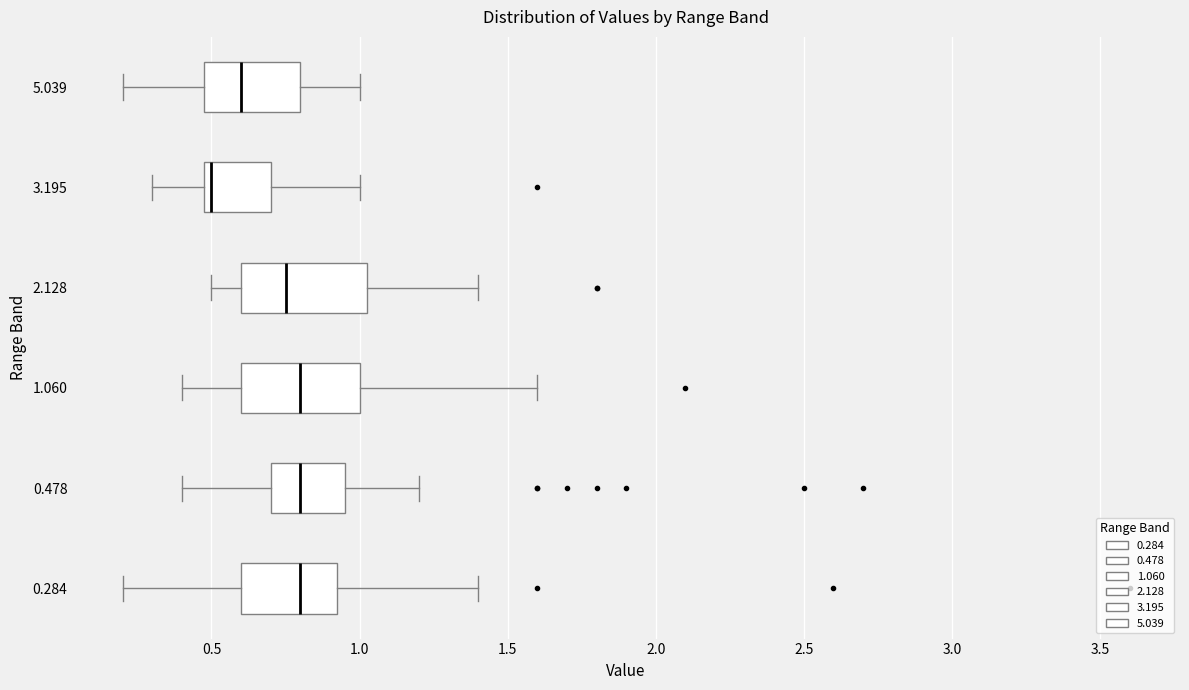

Reading bottom to top, read every box against the x-axis: the position of its median line, the range the box covers, and the ends of its whiskers. The values are not printed on the chart, so give them approximately, as read against the axis.

0.284: median 0.80, box 0.60 to 0.95, whiskers 0.20 to 1.40
0.478: median 0.80, box 0.70 to 0.95, whiskers 0.40 to 1.20
1.060: median 0.80, box 0.60 to 1.00, whiskers 0.40 to 1.60
2.128: median 0.75, box 0.60 to 1.05, whiskers 0.50 to 1.40
3.195: median 0.50 (just right of the box's left edge), box 0.50 to 0.70, whiskers 0.30 to 1.00
5.039: median 0.60, box 0.50 to 0.80, whiskers 0.20 to 1.00